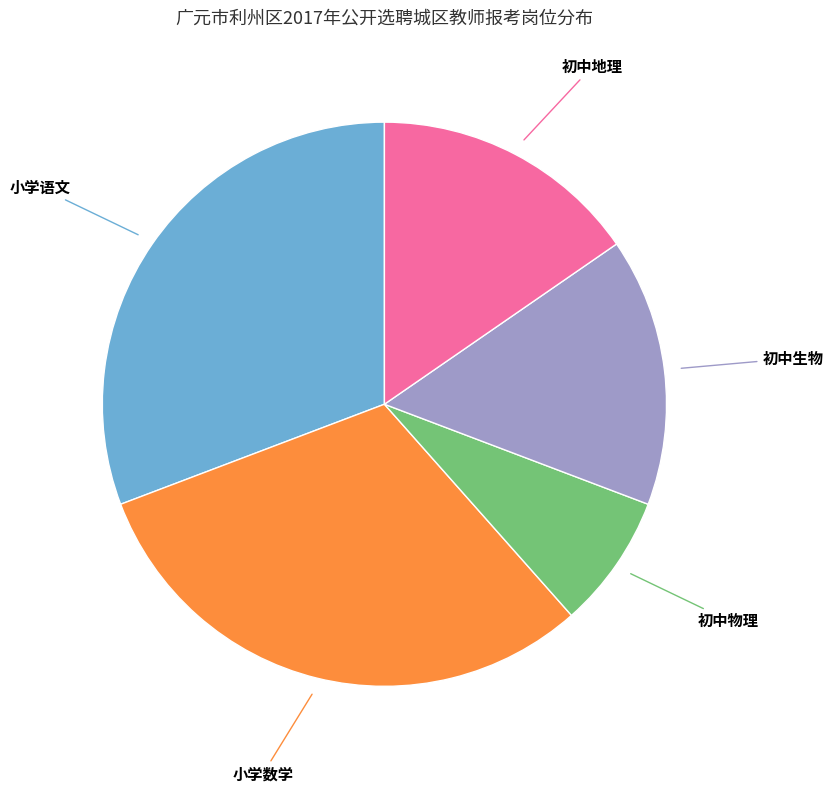

Is it true that 小学数学 is 31% of the pie?

True